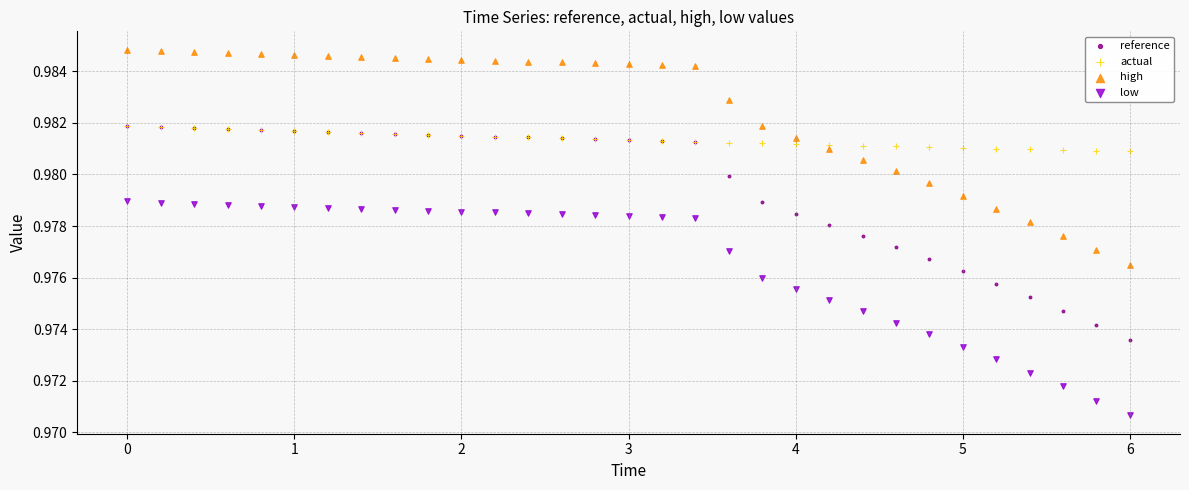

What are all the series names shown in the legend?

reference, actual, high, low